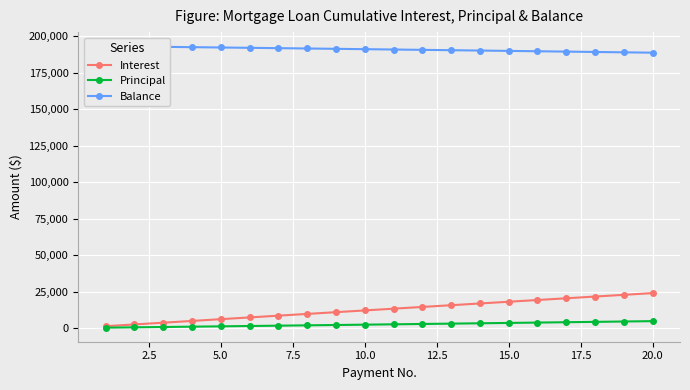

The Interest series shows 38533.9 at 18. True or false?

False